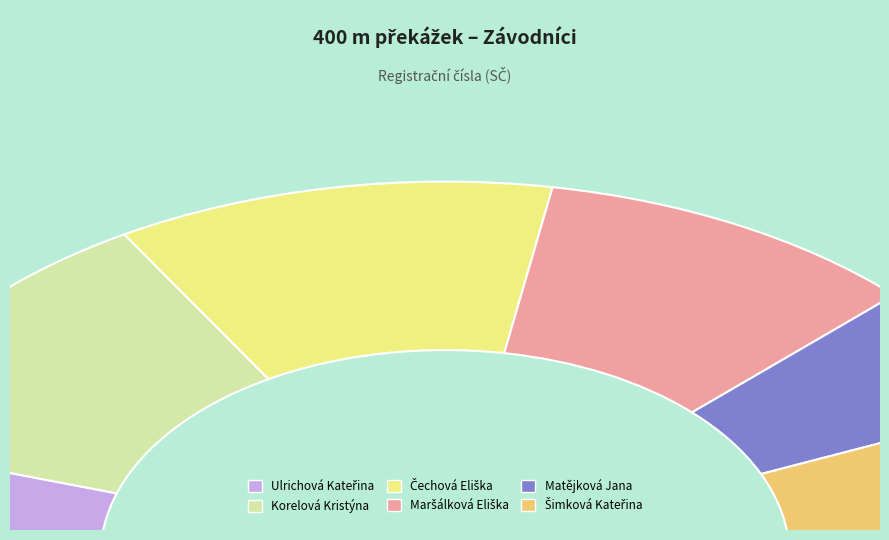

Count the number of slices in the pie.

6